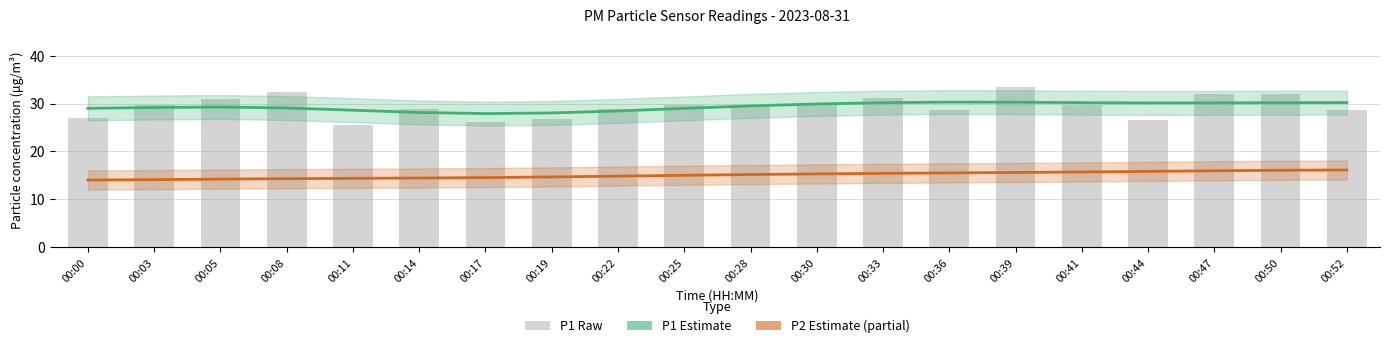

At which label is P1 (raw) closest to 29?

00:14